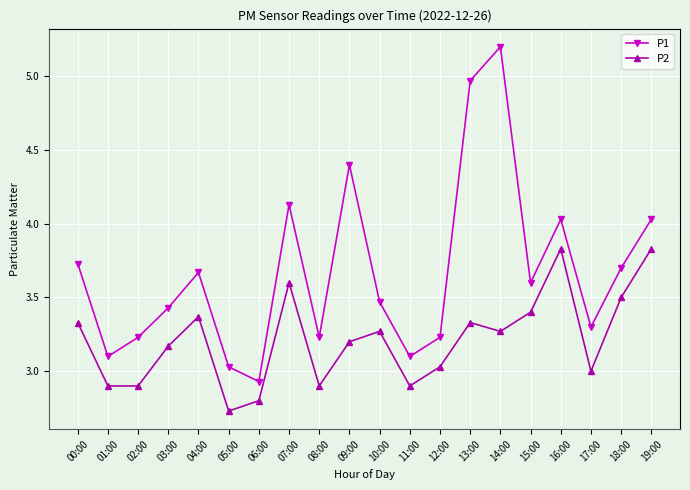

At 05:00, list the series in order from largest to smallest.

P1, P2